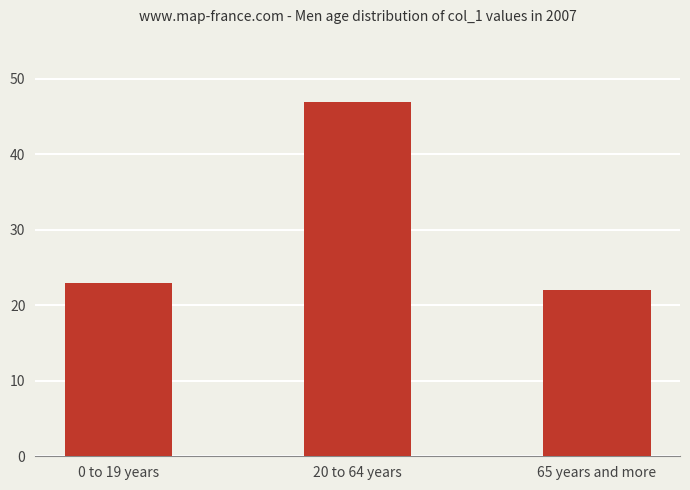

What is the label of the 1st bar from the left?

0 to 19 years